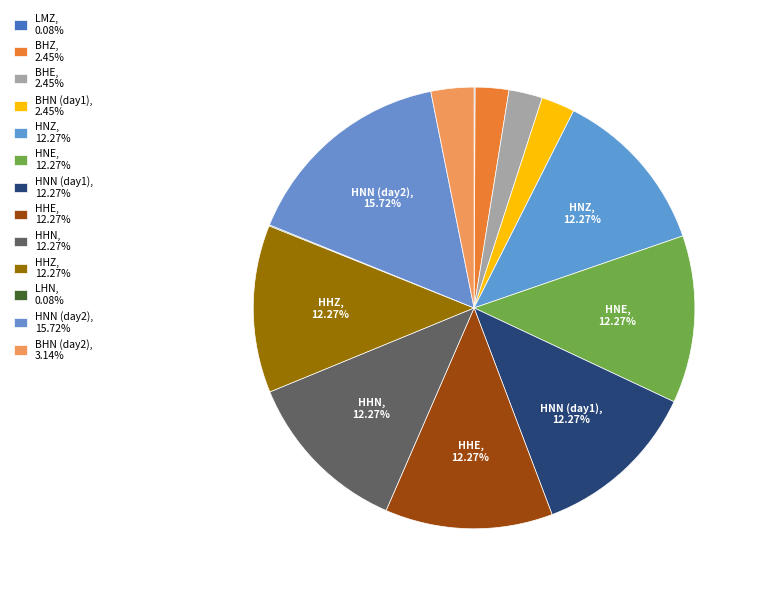

Which slice is the largest?

HNN_2